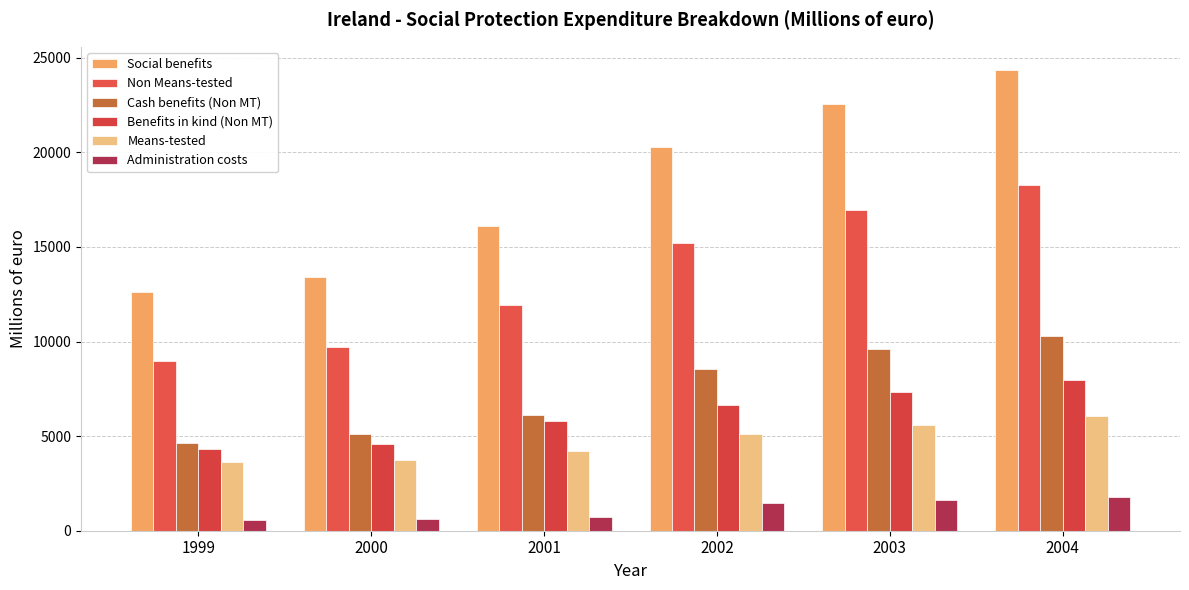

At which label does Benefits in kind (Non MT) first exceed 6631?

2002